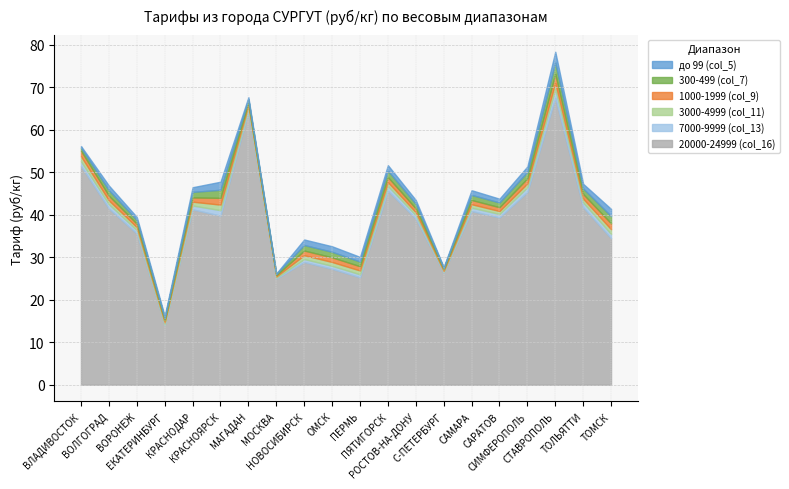

What is the label of the 10th point from the right?

ПЕРМЬ